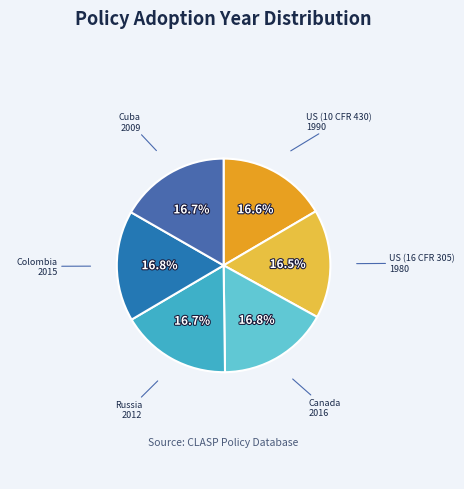

Is there a majority slice in this chart?

No